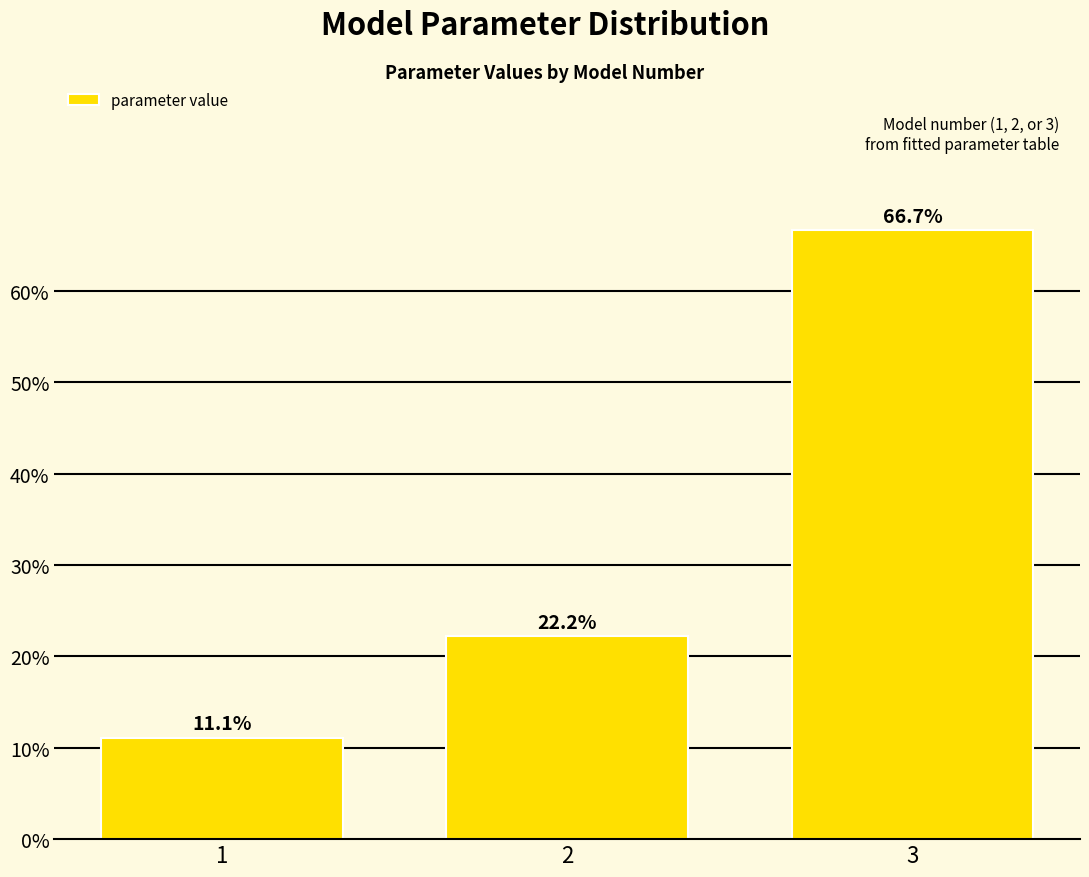

Reading left to right, list all the values displayed in this chart.

1=11.1	2=22.2	3=66.7